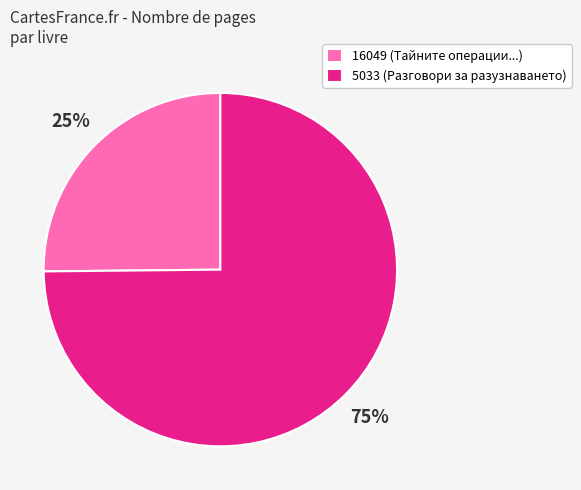

To the nearest percent, what percentage of the pie is 5033?

75%